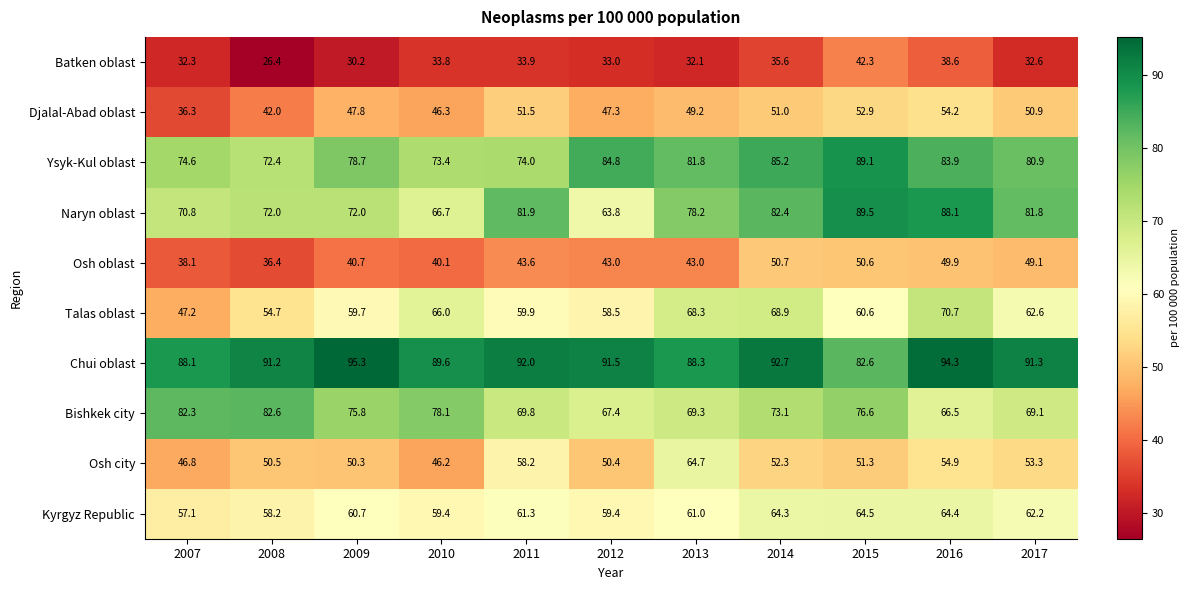

The value of Kyrgyz Republic at 2011 is 20.2. True or false?

False